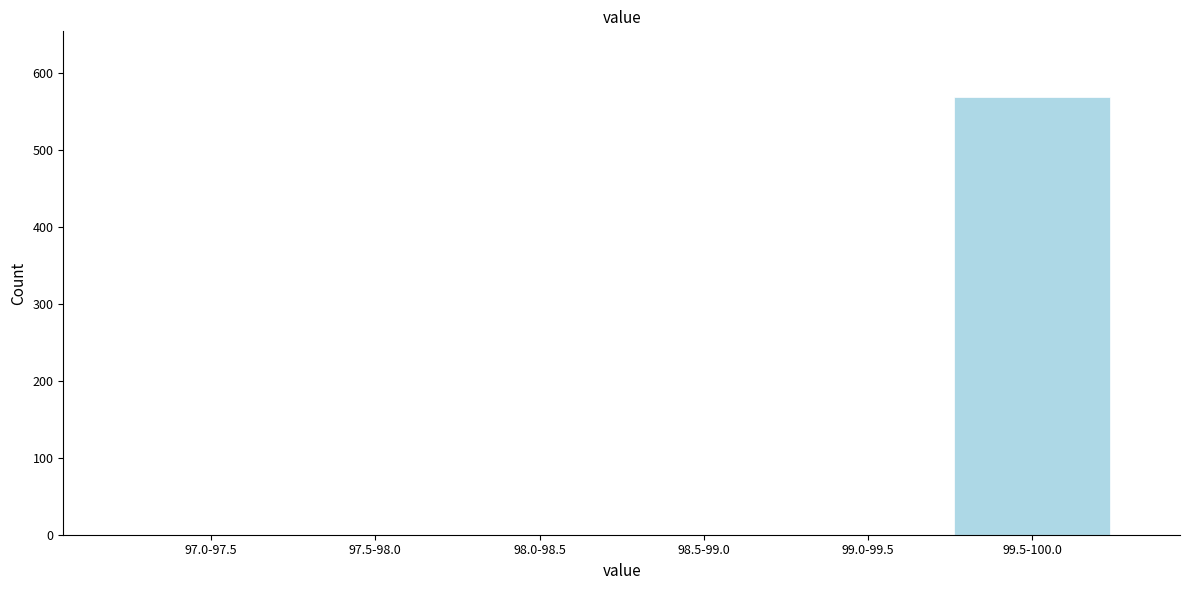

Reading right to left, what are all the values shown in this chart?

99.5-100.0=569	99.0-99.5=0	98.5-99.0=0	98.0-98.5=0	97.5-98.0=0	97.0-97.5=0